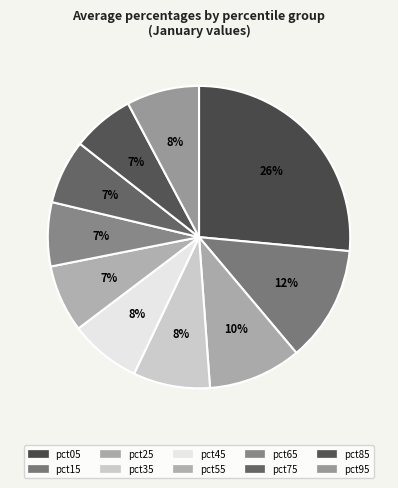

To the nearest percent, what percentage of the pie is pct85?

7%